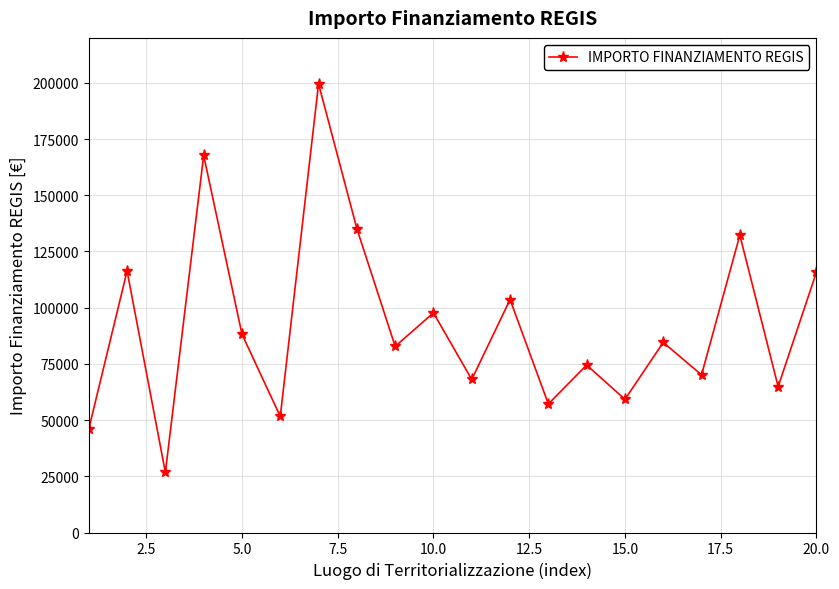

What is the maximum value shown in the chart?

199567.7